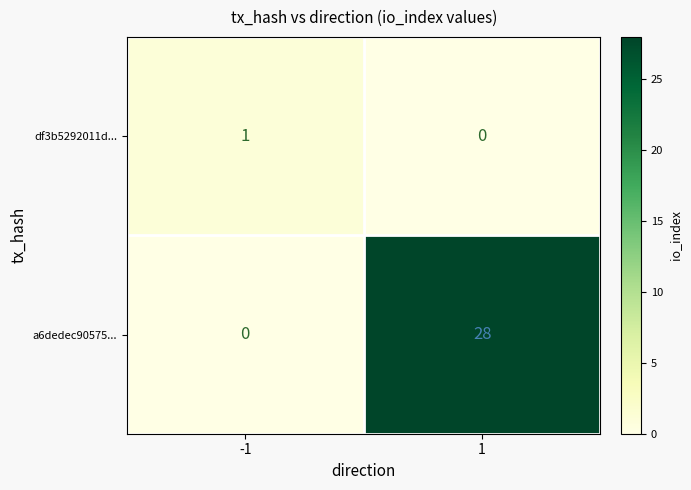

What is the difference between the a6dedec90575... values at -1 and 1?

28